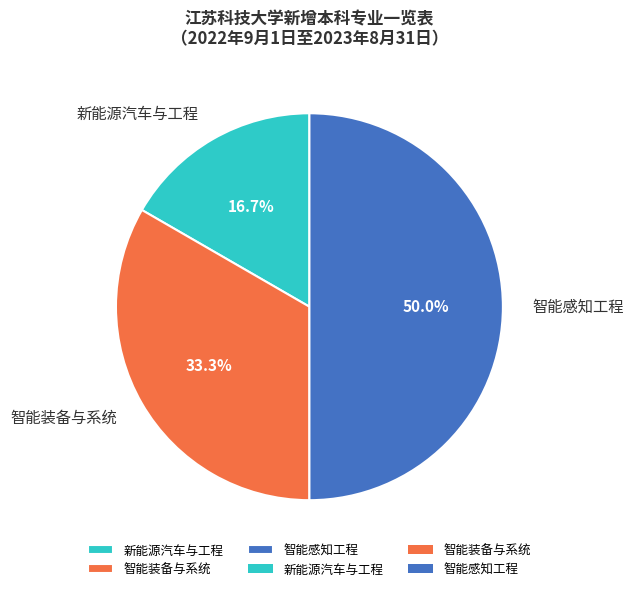

How many segments does this pie chart have?

3